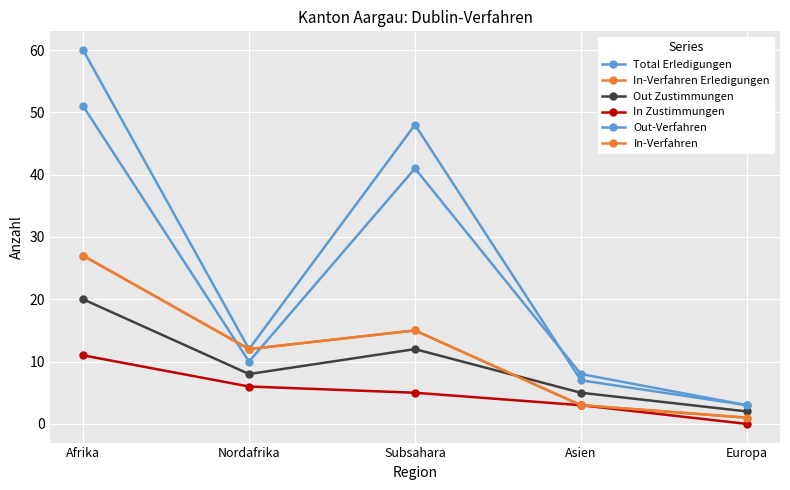

Is this an area chart (filled region under the line)?

No